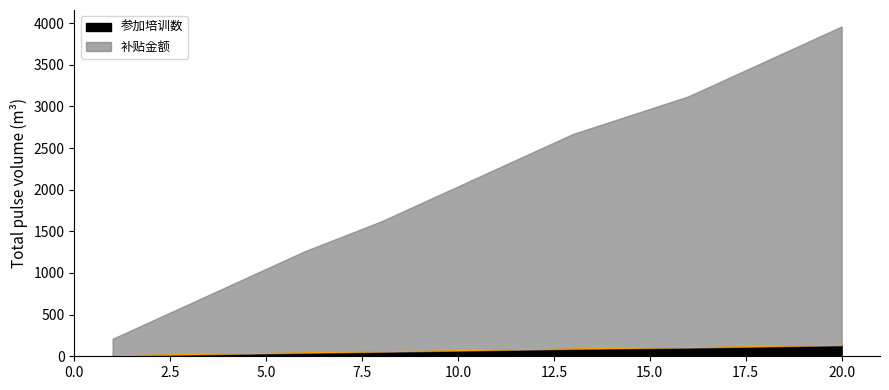

The value of 参加培训数 at 15.0 is 99. True or false?

True